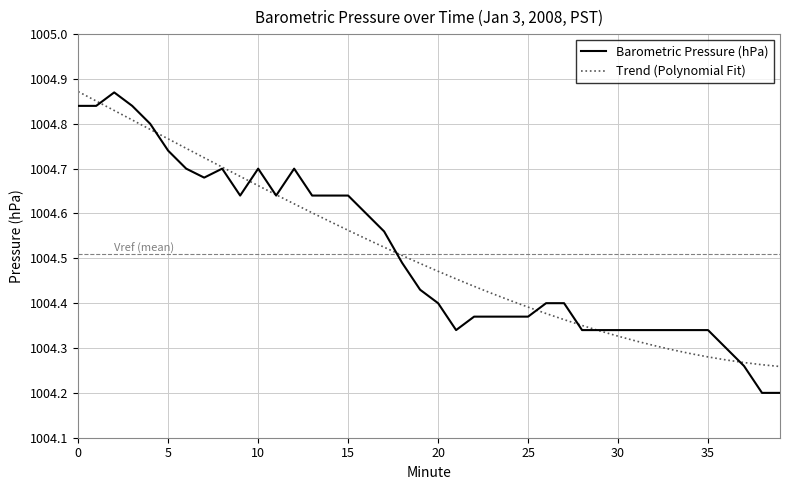

True or false: Trend (Polynomial Fit) and Barometric Pressure (hPa) intersect in this chart.

True